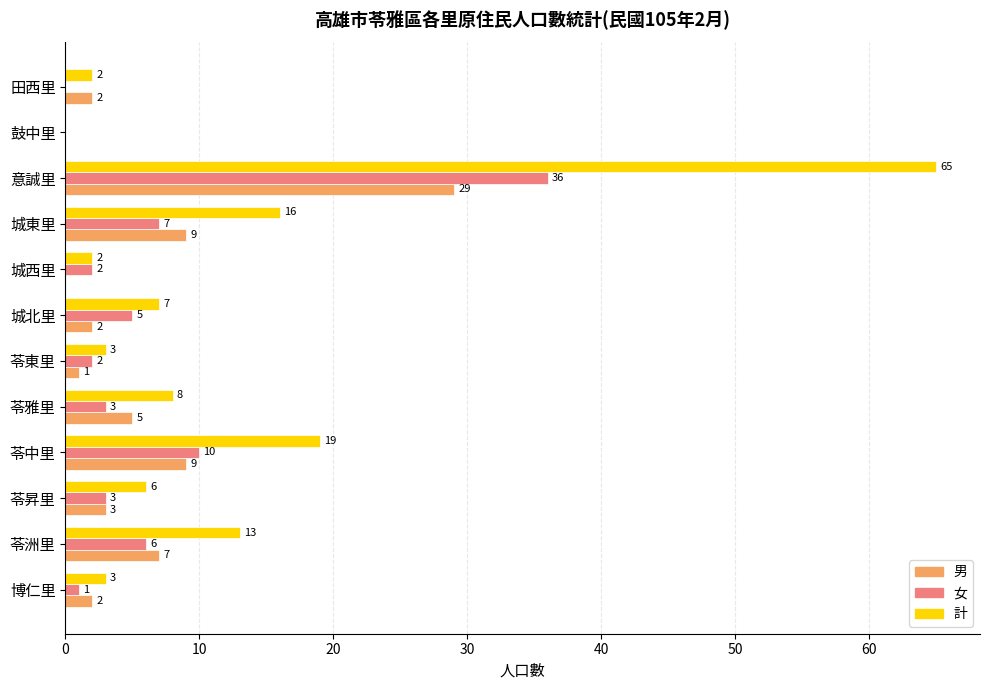

Is the value of 女 at 城東里 greater than the value of 計 at 城西里?

Yes